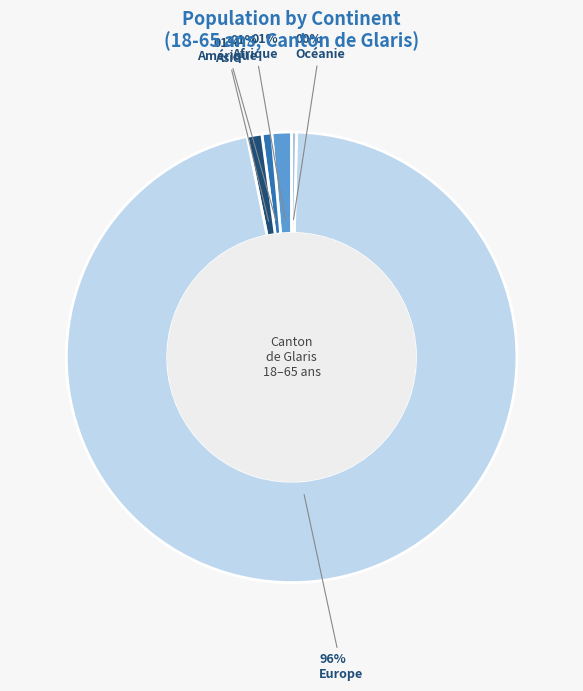

Which category has the smallest portion of the pie?

Océanie